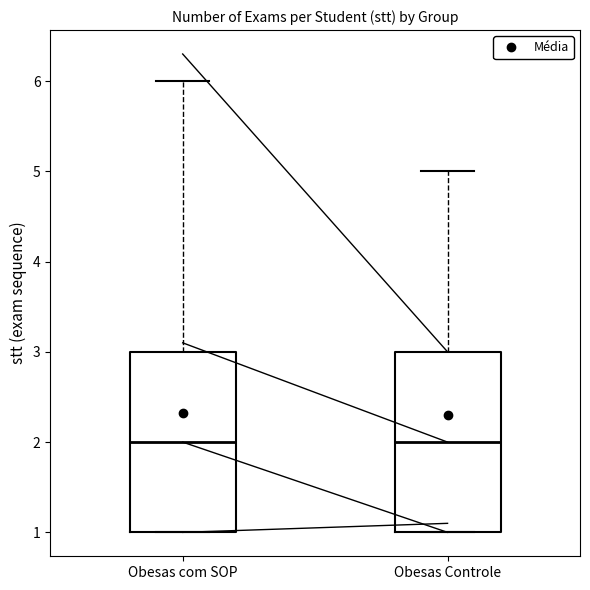

Where does the upper whisker of the box for Obesas Controle end on the y-axis? The values are not printed on the chart, so give them approximately, as read against the axis.

5